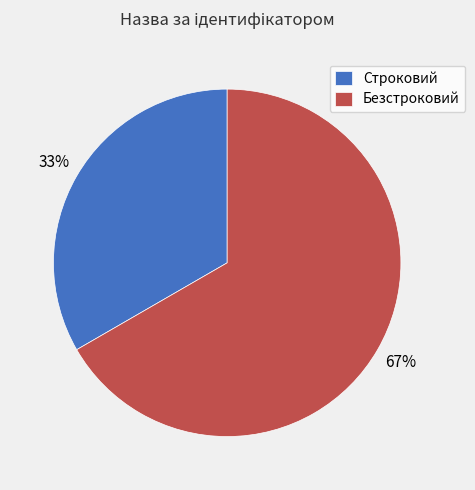

Combined, do Безстроковий and Строковий account for over 50%?

Yes